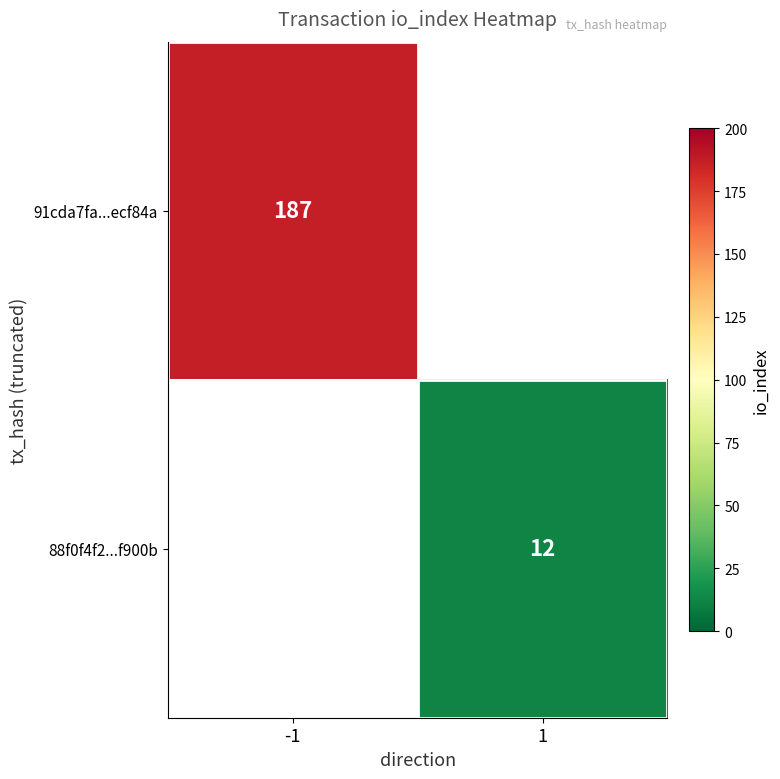

Is the value of 91cda7fa...ecf84a at -1 greater than the value of 88f0f4f2...f900b at 1?

Yes